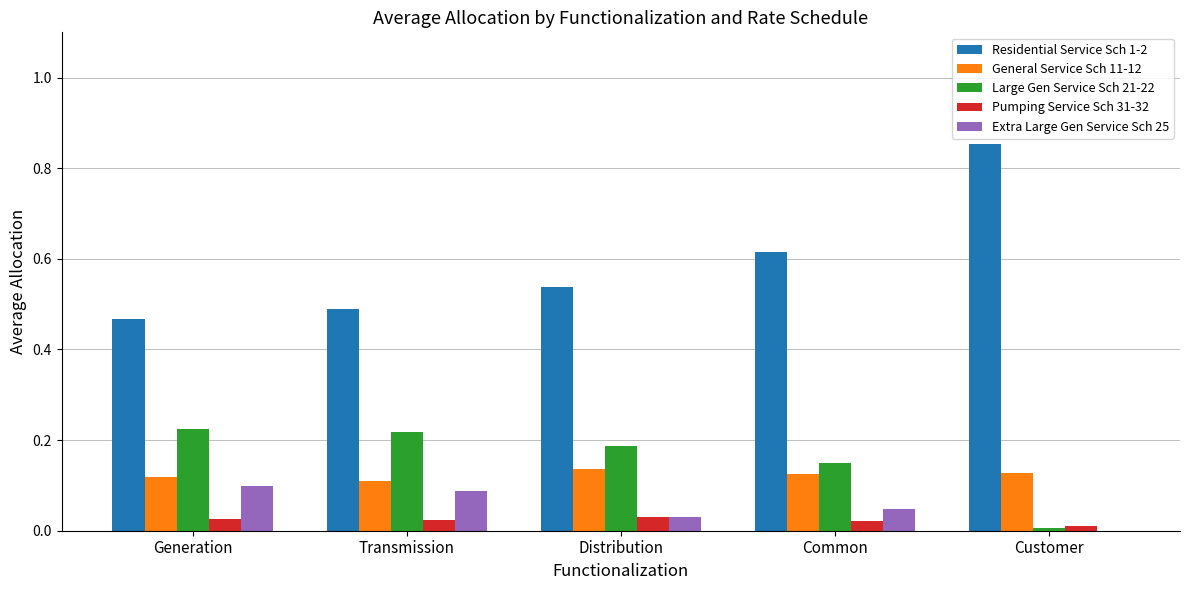

At which category does the chart reach its peak across all series?

Customer